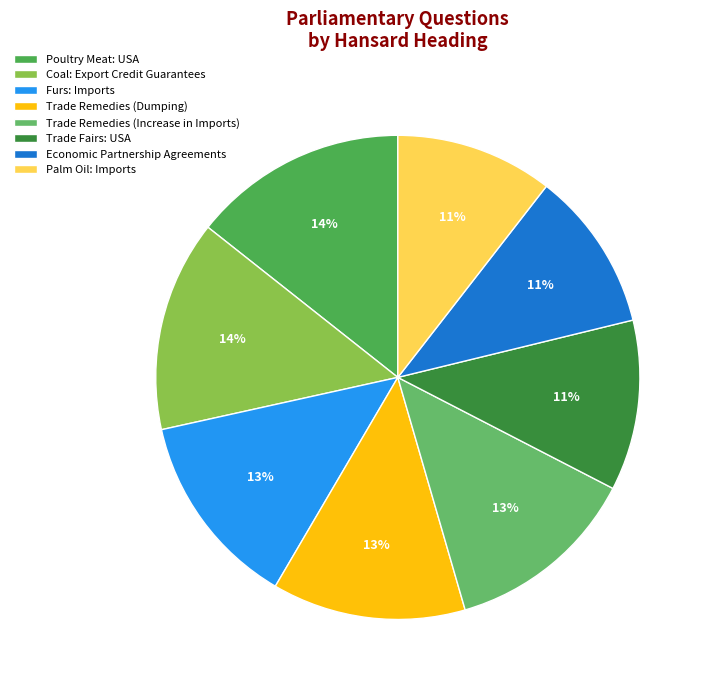

Count the number of slices in the pie.

8